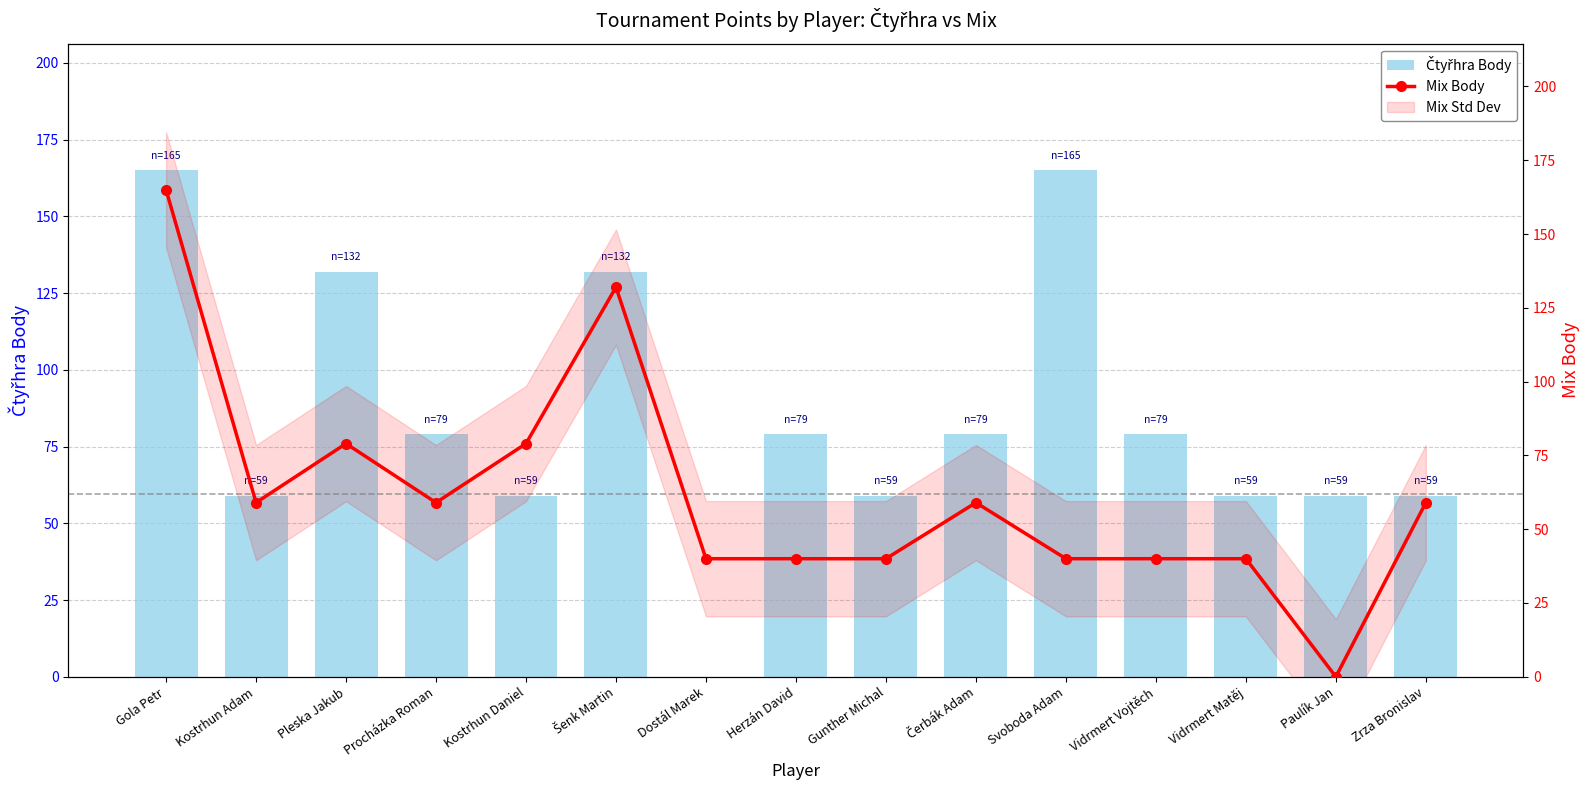

At which label does Mix Body reach its minimum?

Paulík Jan